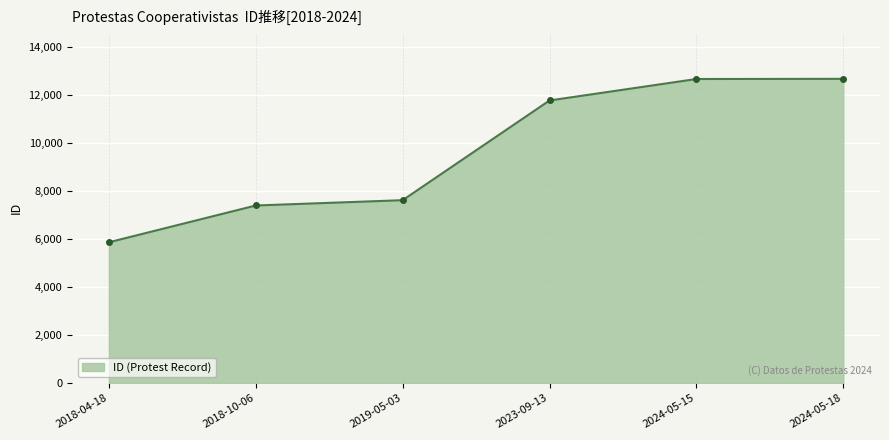

How many categories are shown in the chart?

6